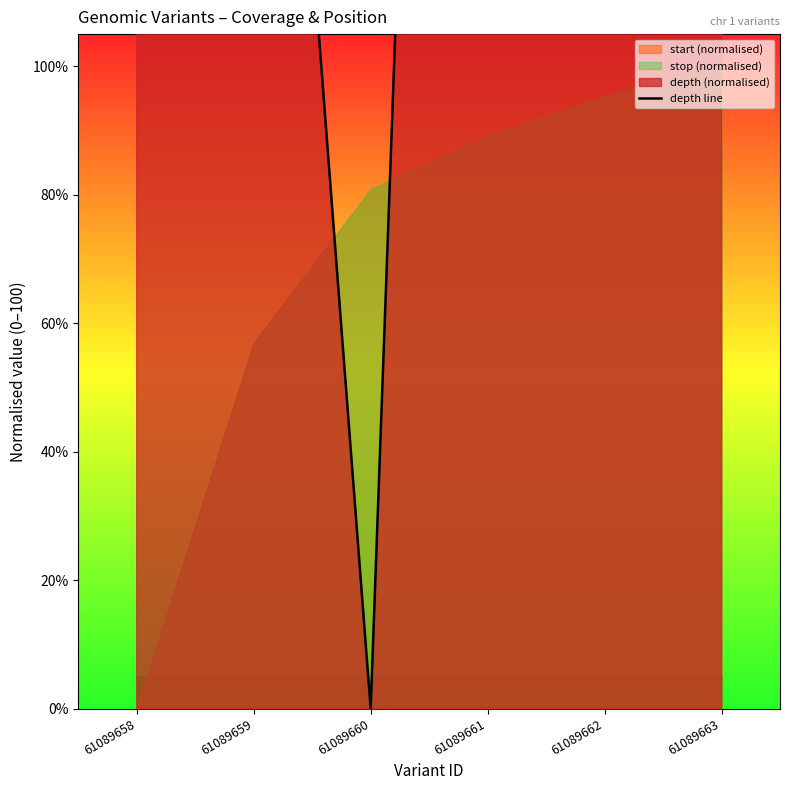

Read the value at 61089659.

236.8